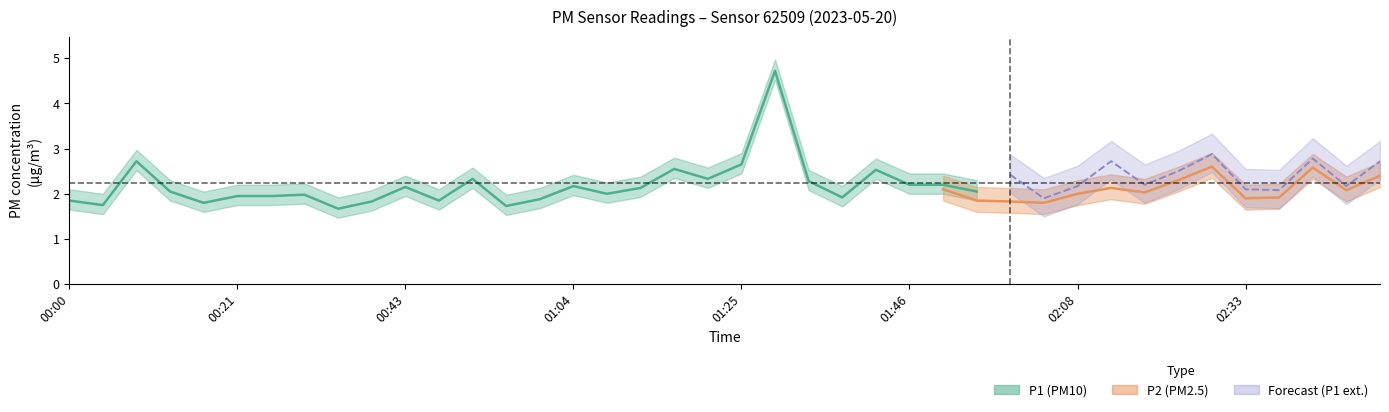

Does the chart have visible grid lines?

No